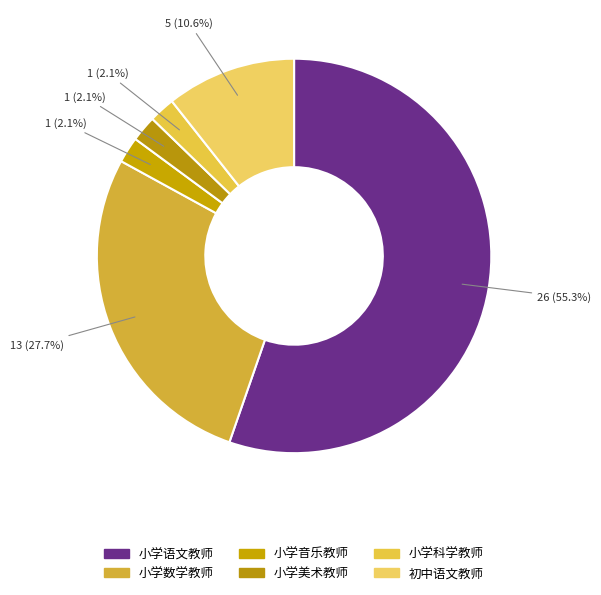

How many segments does this pie chart have?

6